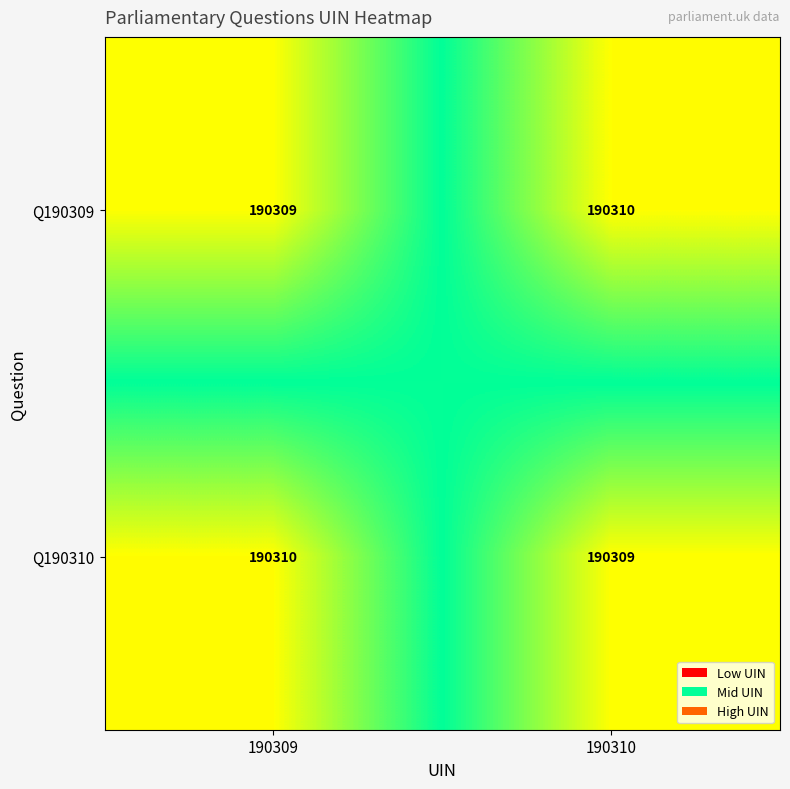

Reading left to right, transcribe all the data shown in this chart.

Q190309: 190309	190310
Q190310: 190310	190309